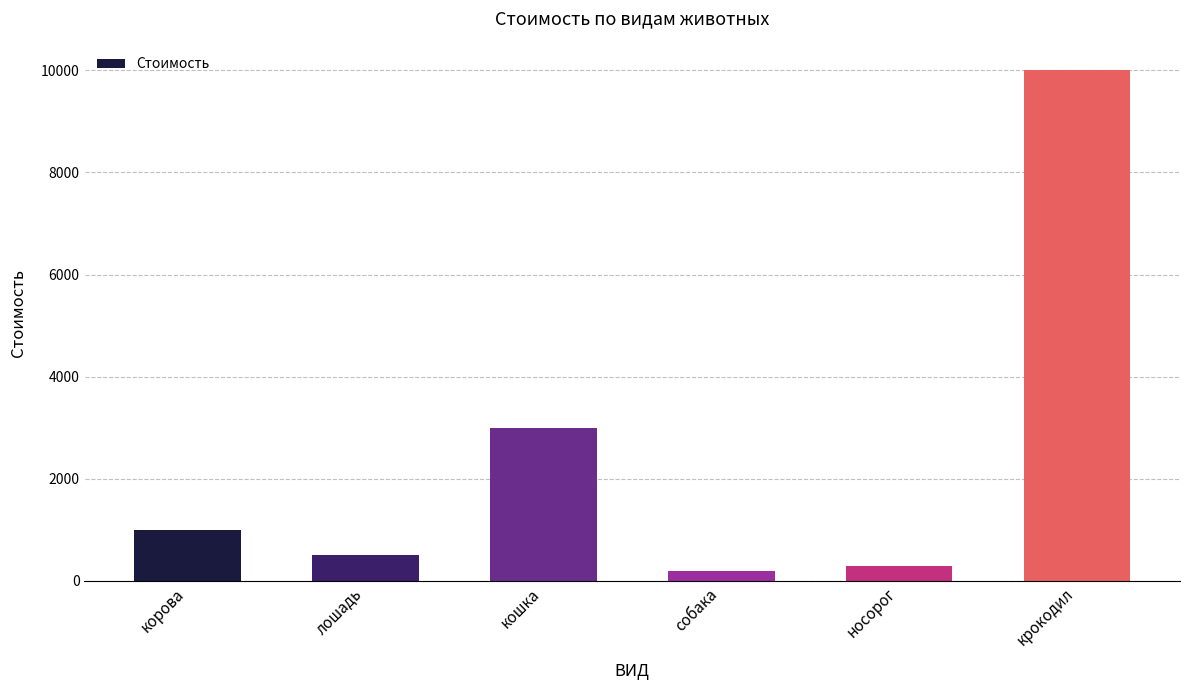

How many data points does each series have?

6